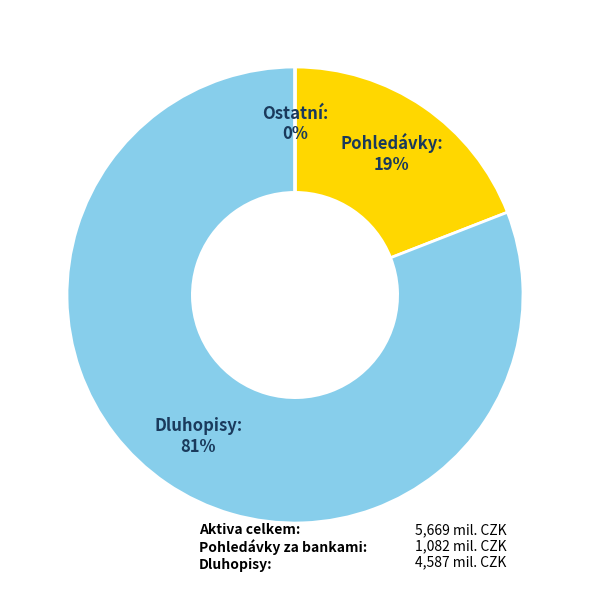

Which category has the biggest portion of the pie?

Dluhopisy